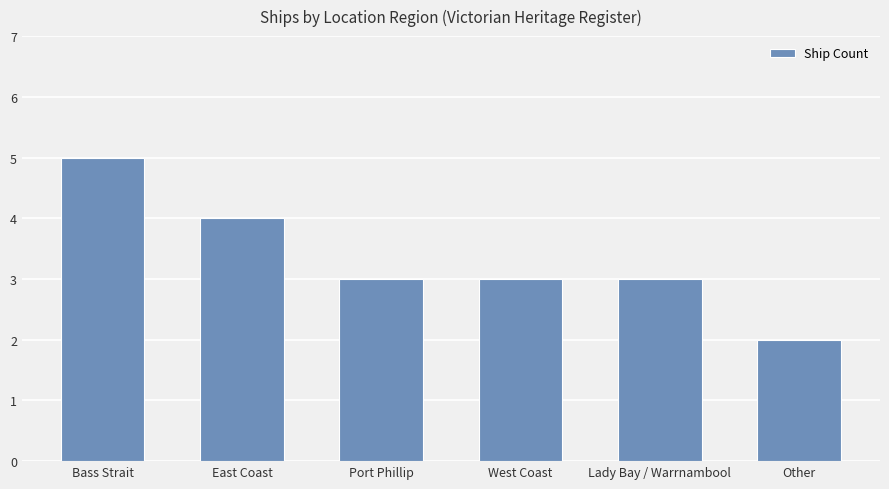

Is it true that the value at Other is 1?

False